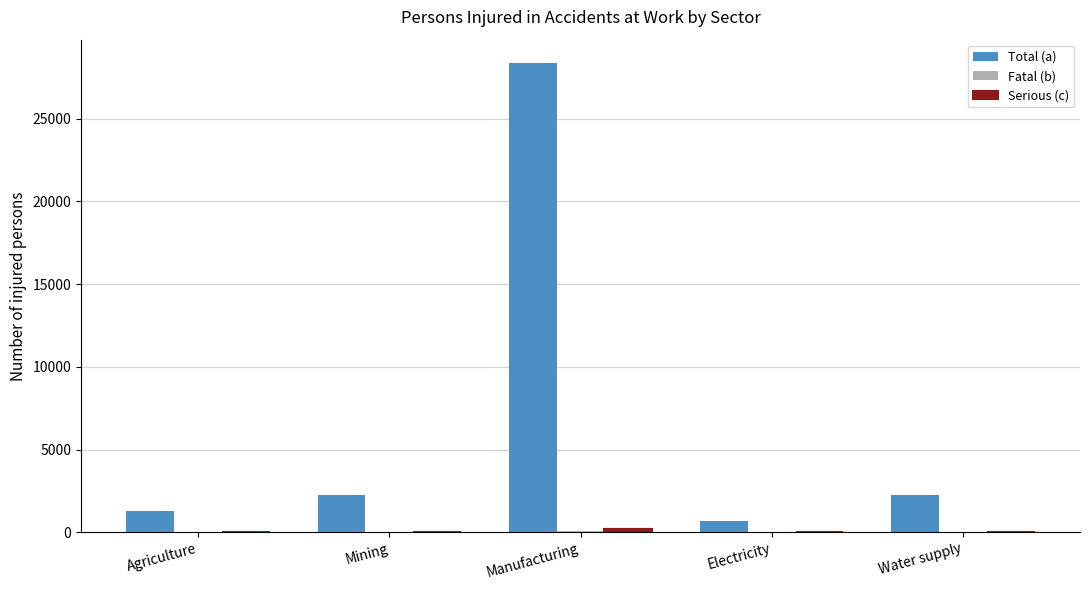

What is the approximate value of Total (a) at Mining?

2261